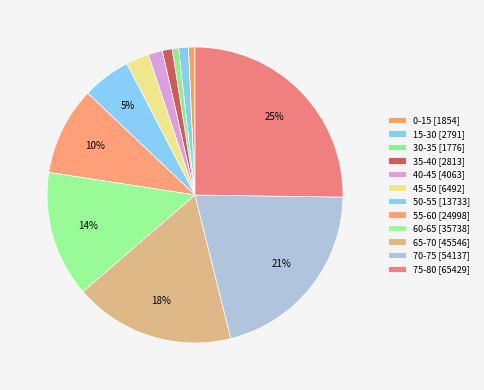

Approximately how many times larger is the value at 40-45 compared to 35-40?

1.4